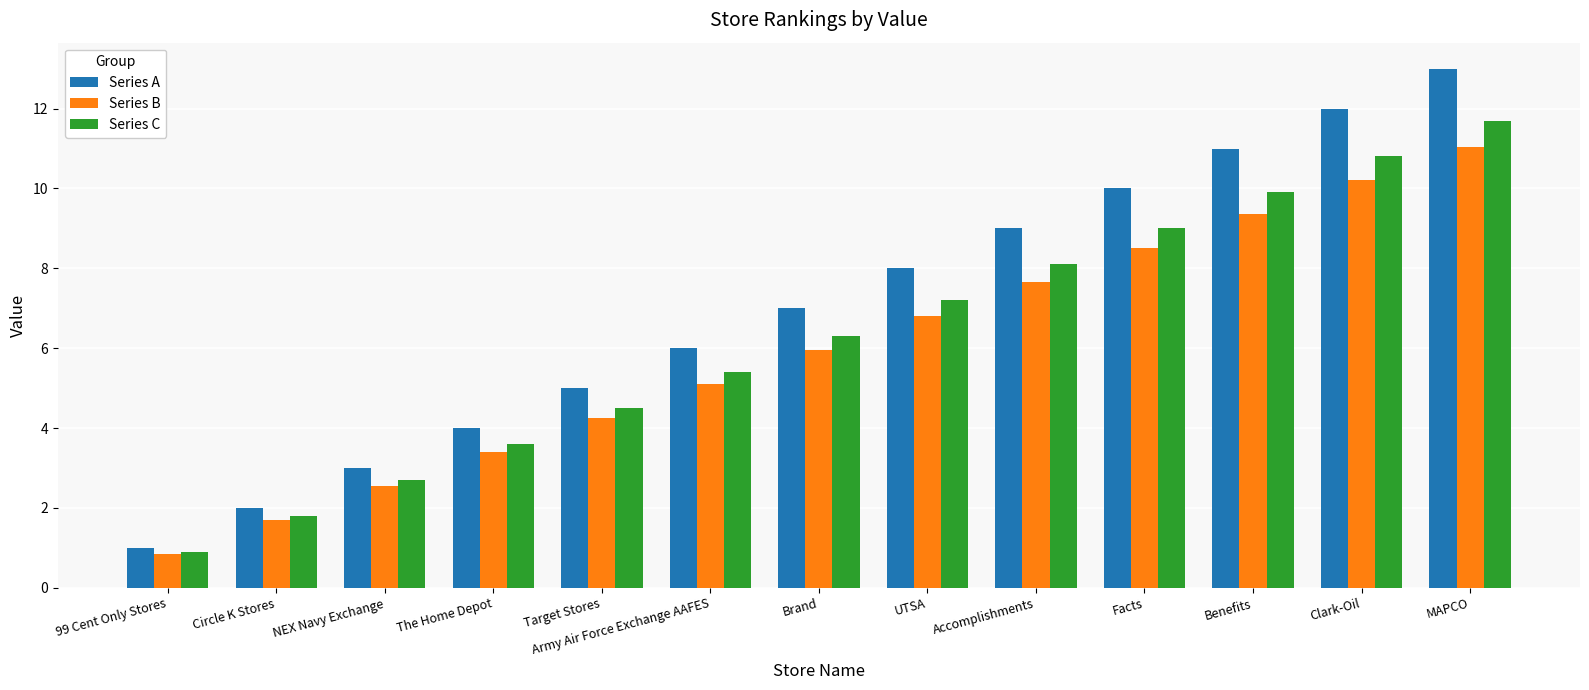

The Series C series shows 9.0 at Facts. True or false?

True